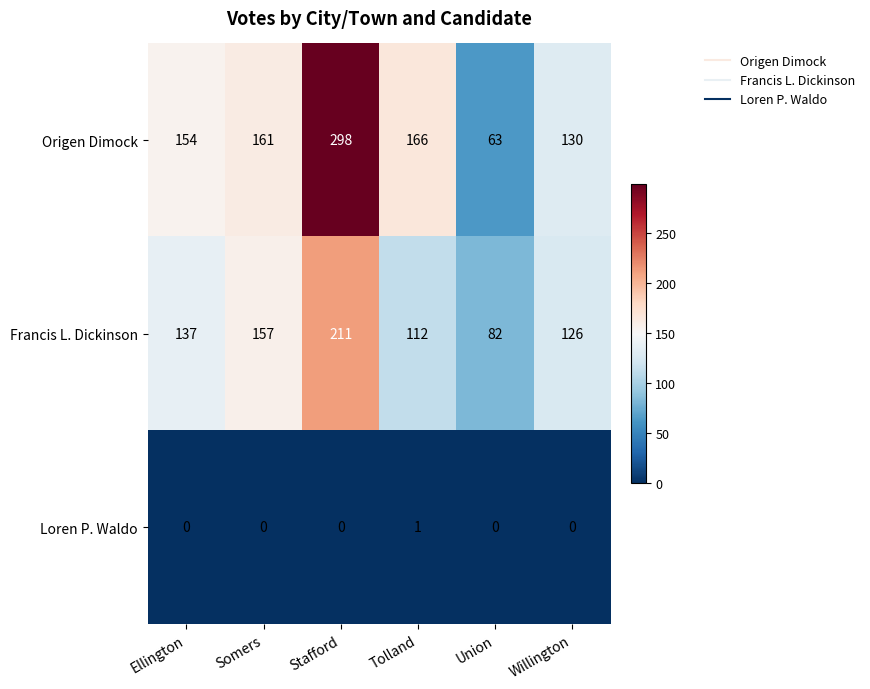

Which series has the largest range (max minus min)?

Origen Dimock